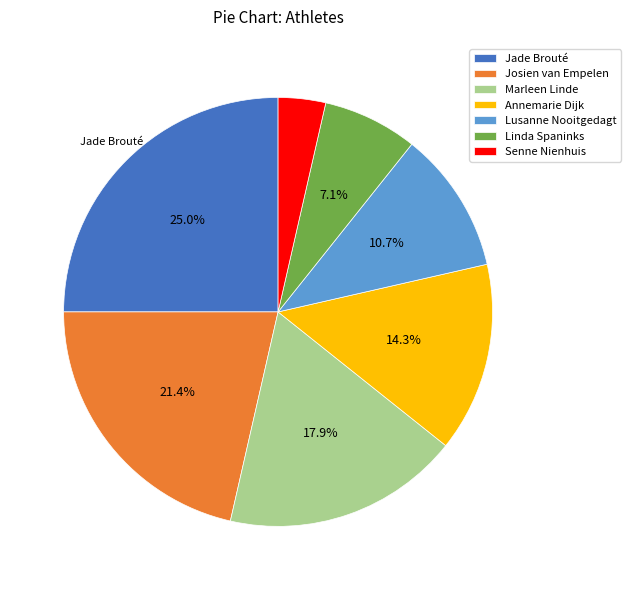

What percentage is NOT represented by Annemarie Dijk?

85.7%